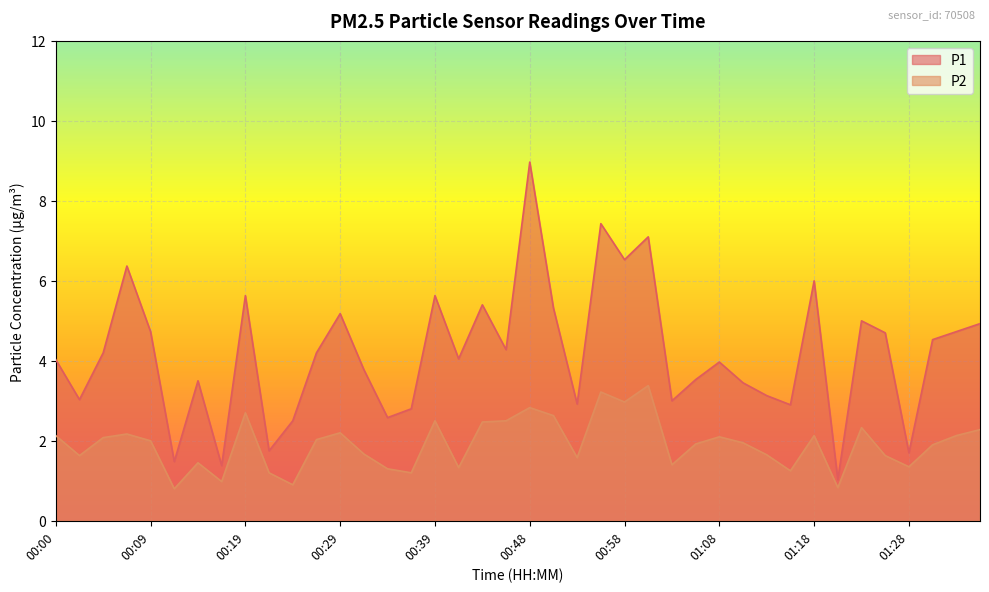

True or false: P1 and P2 intersect in this chart.

False